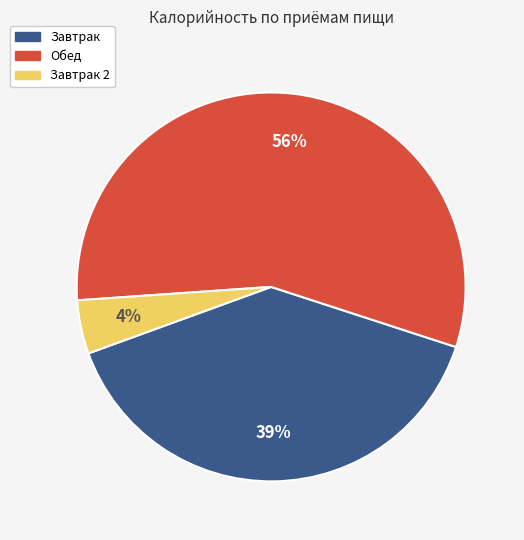

To the nearest percent, what is the average slice percentage?

33%